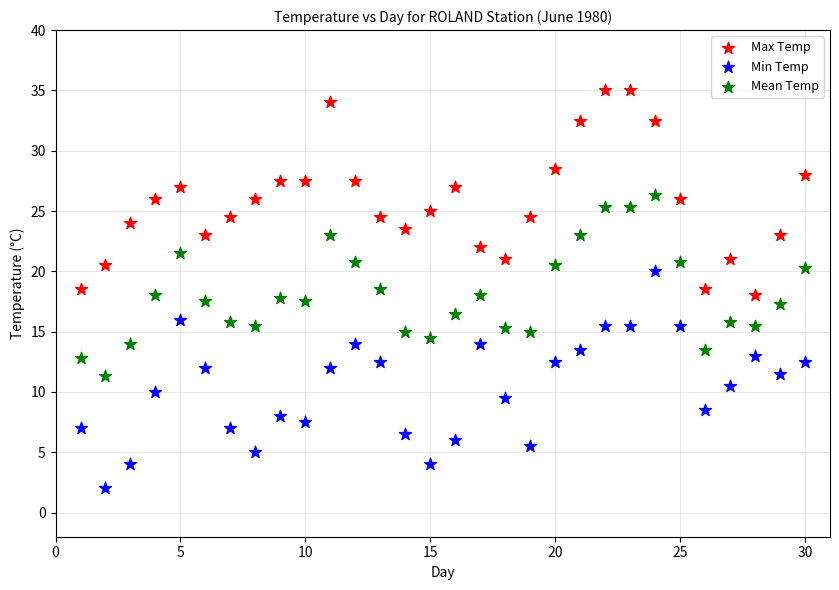

Which series reaches the minimum Y coordinate?

Min Temp